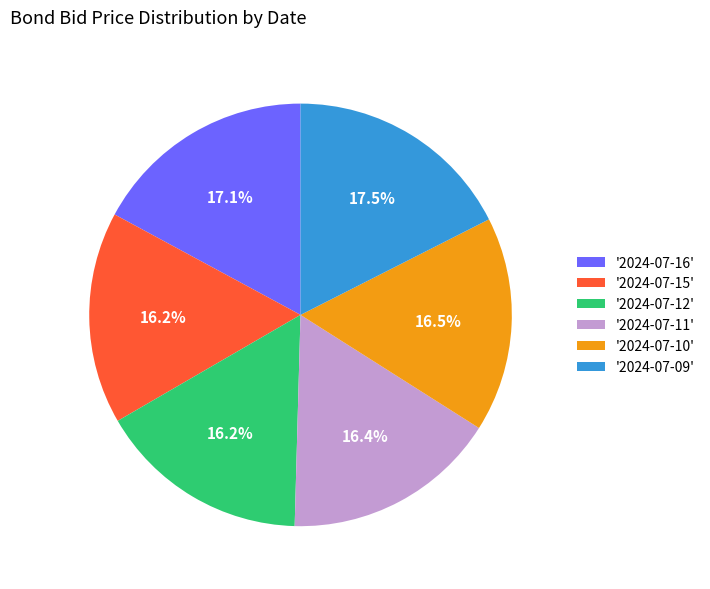

What is the ratio of the value at '2024-07-11' to the value at '2024-07-16'?

1.0